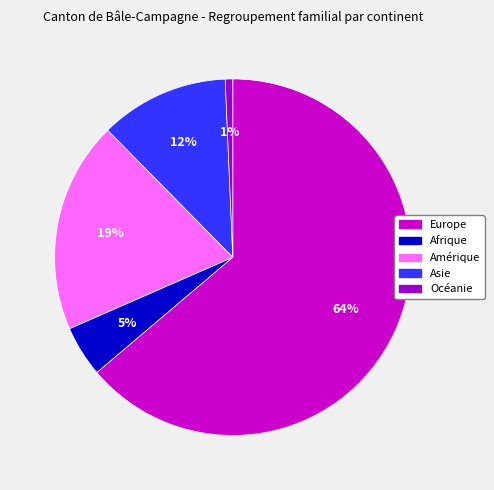

To the nearest percent, what is the average slice percentage?

20%